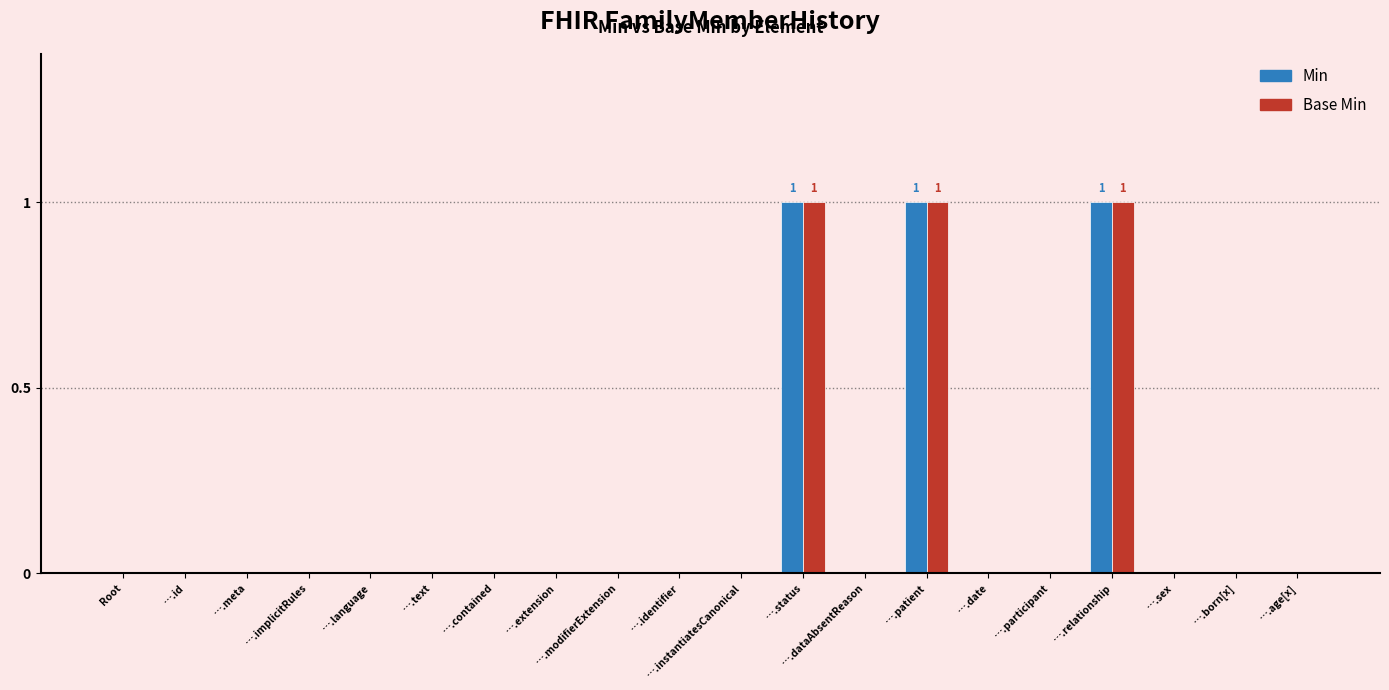

The value of Base Min at ….meta is 0. True or false?

True